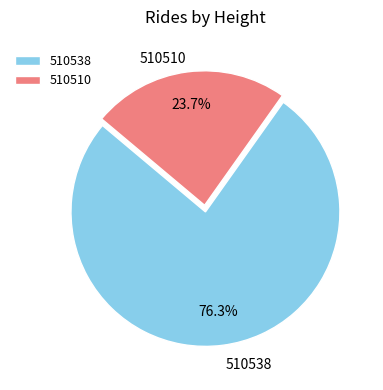

Count the number of slices in the pie.

2